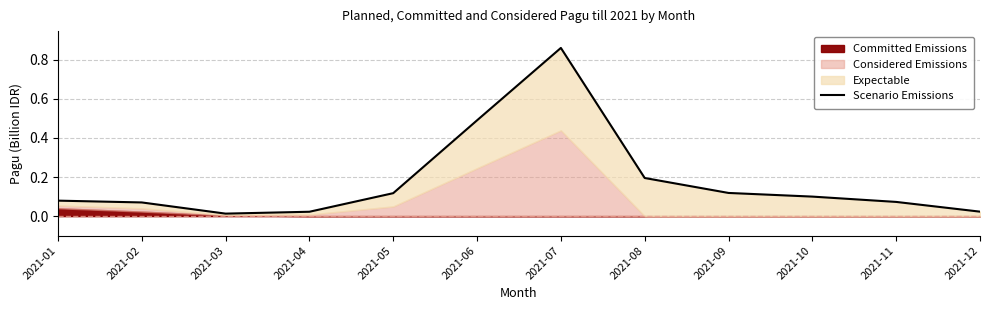

Reading left to right, transcribe all the data shown in this chart.

0.1	0.1	0.0	0.0	0.1	0.5	0.9	0.2	0.1	0.1	0.1	0.0